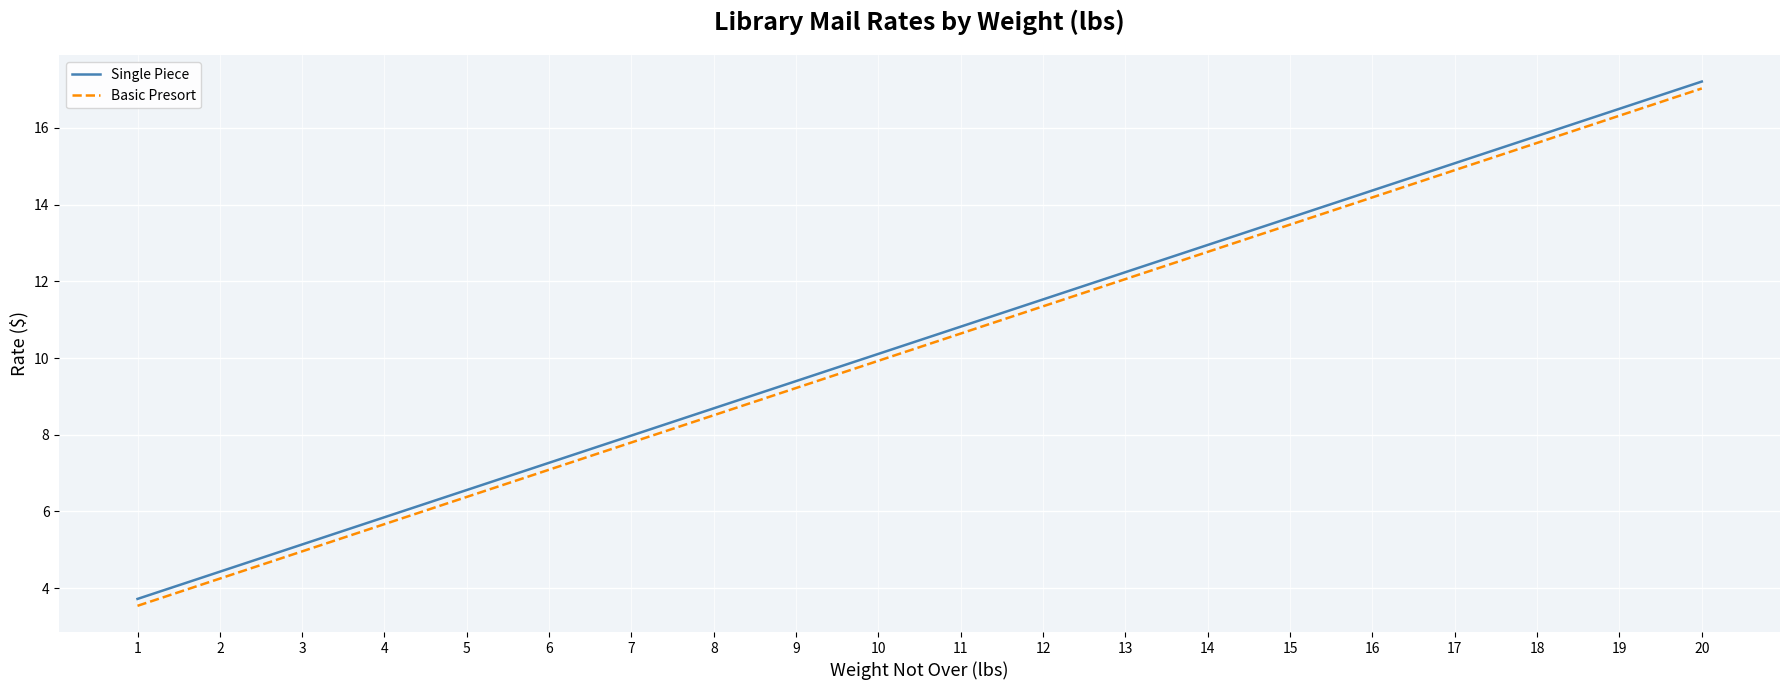

True or false: Basic Presort and Single Piece cross at least once.

False